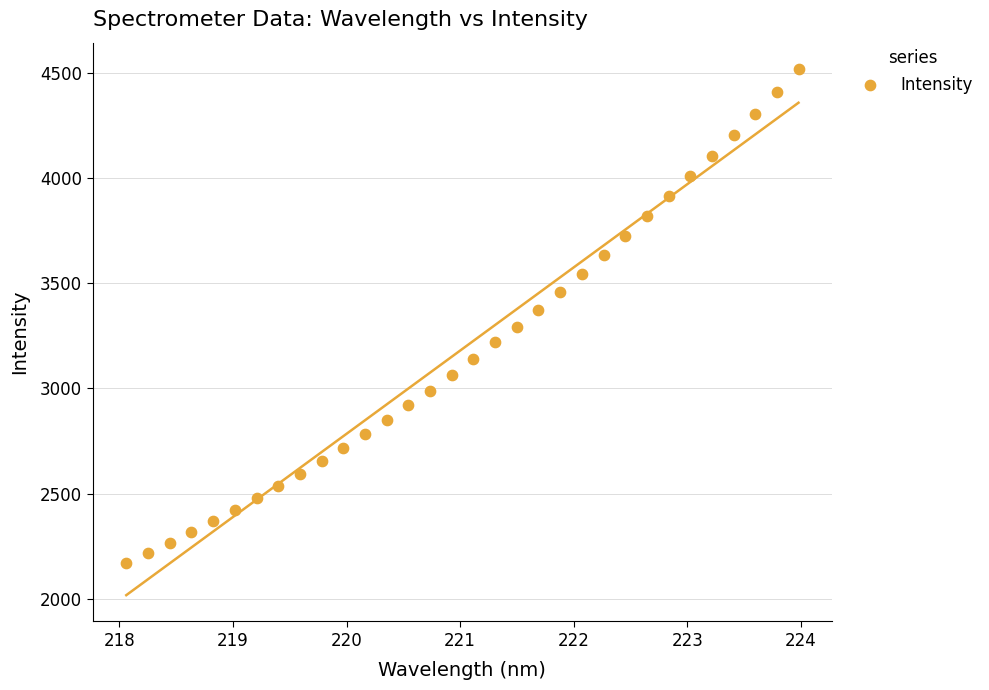

What is the range of Y values (max minus min)?

2343.8